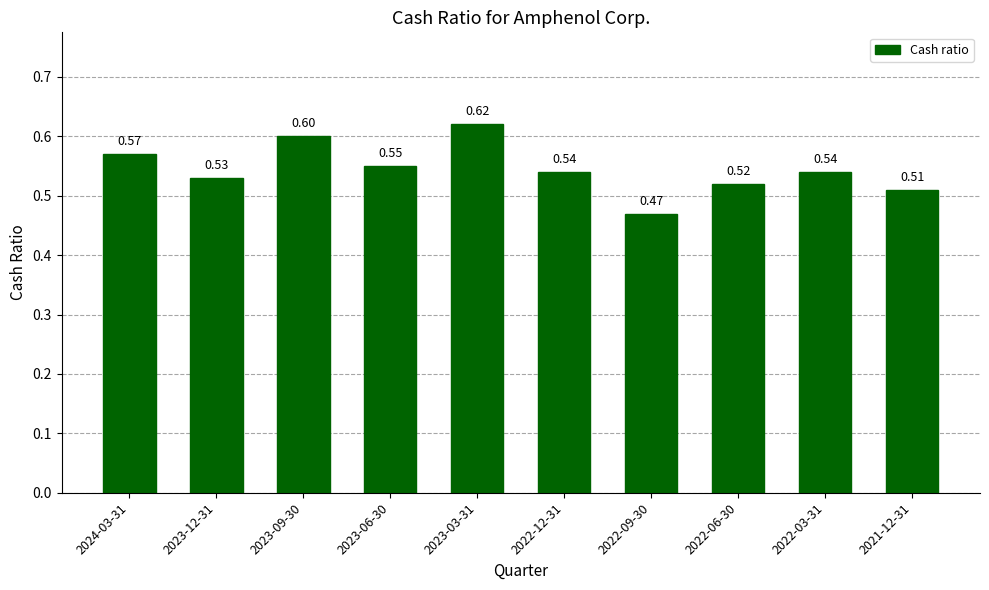

Which category has the highest value across all series?

2023-03-31